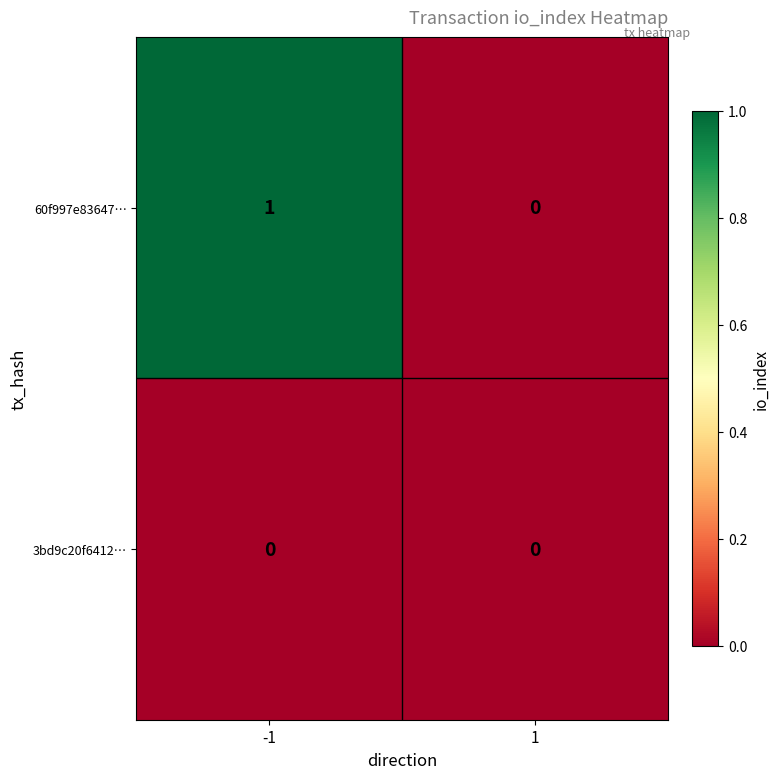

Which series has the largest total across all categories?

60f997e83647…